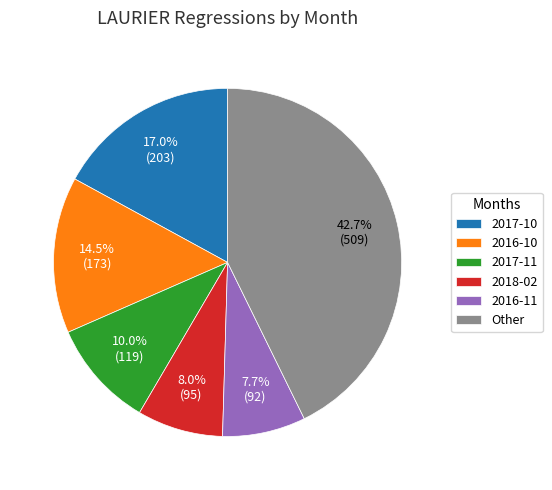

Which slice is the largest?

Other